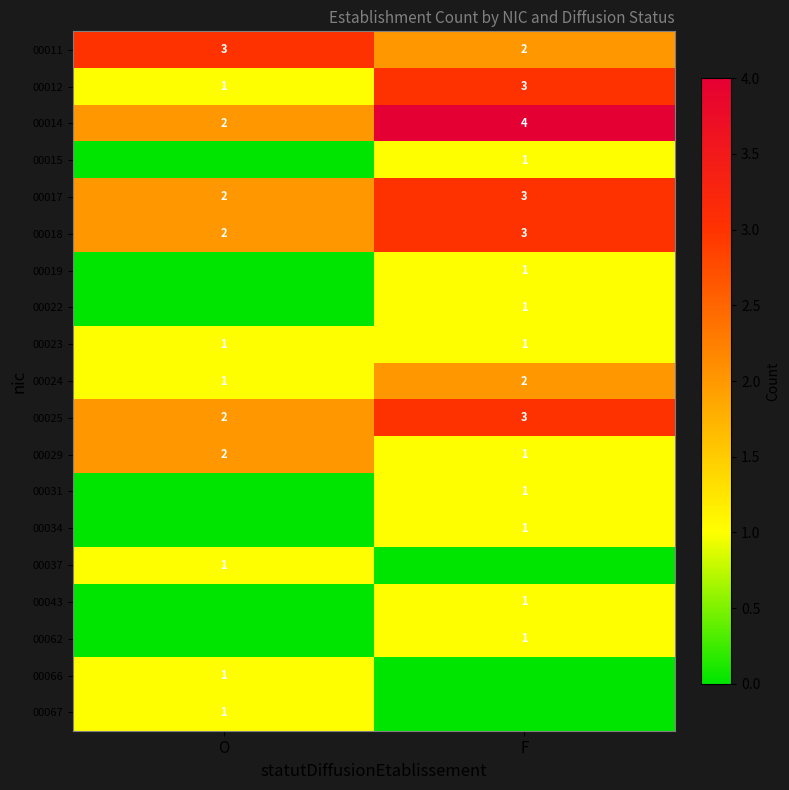

The value of 00066 at O is 1. True or false?

True